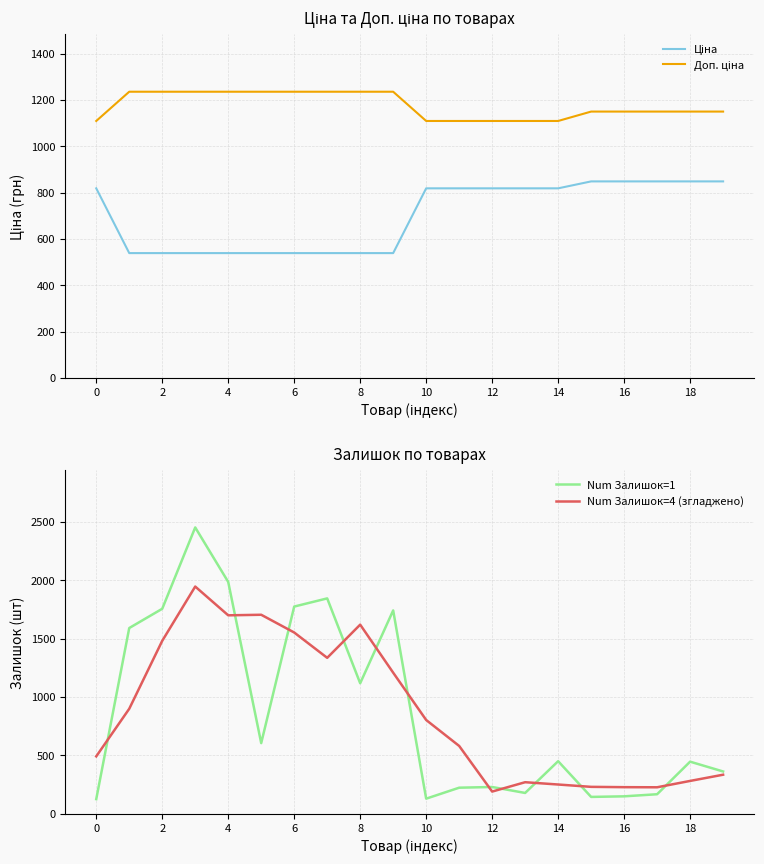

True or false: Доп. ціна and Ціна intersect in this chart.

False